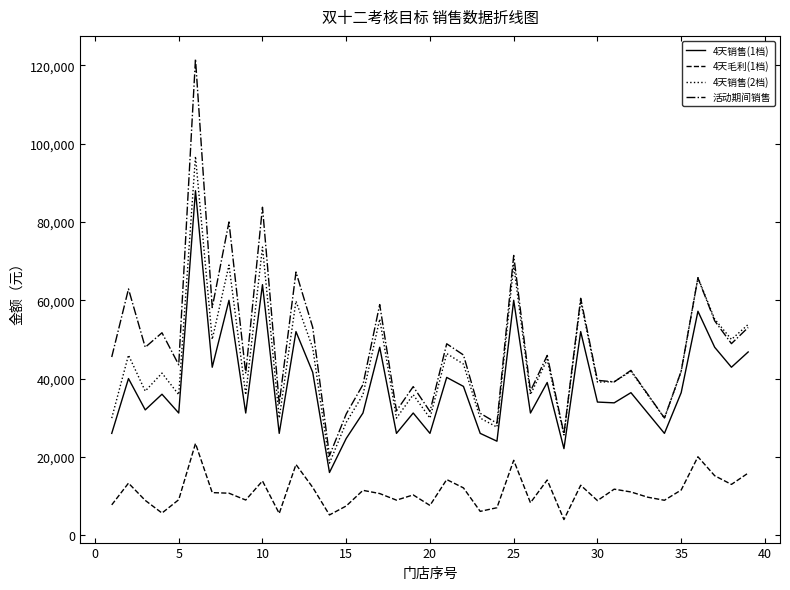

What is the minimum value shown in the chart?

3978.0